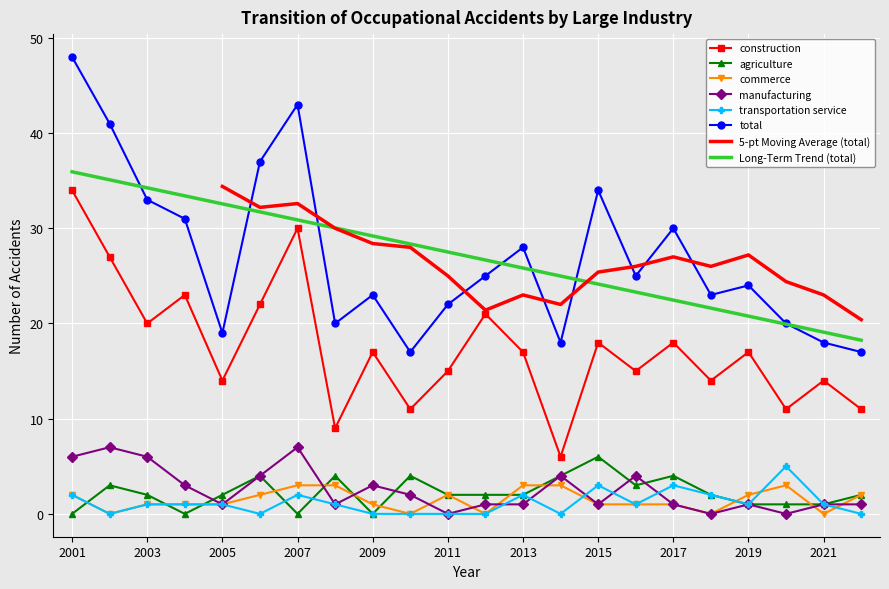

How many interior local peaks does the total series have?

6